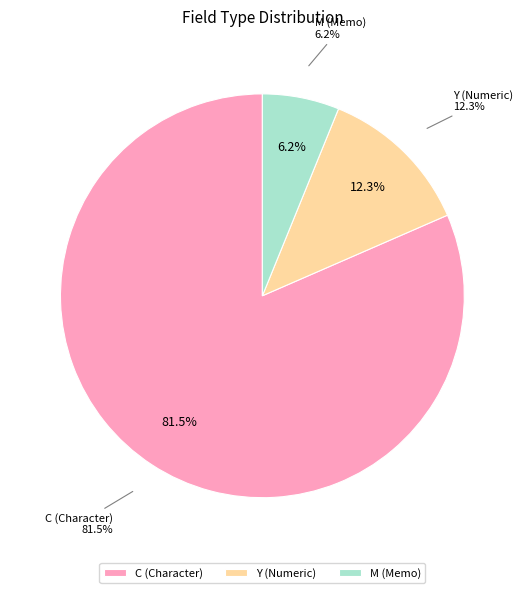

What portion of the pie excludes Y?

87.7%